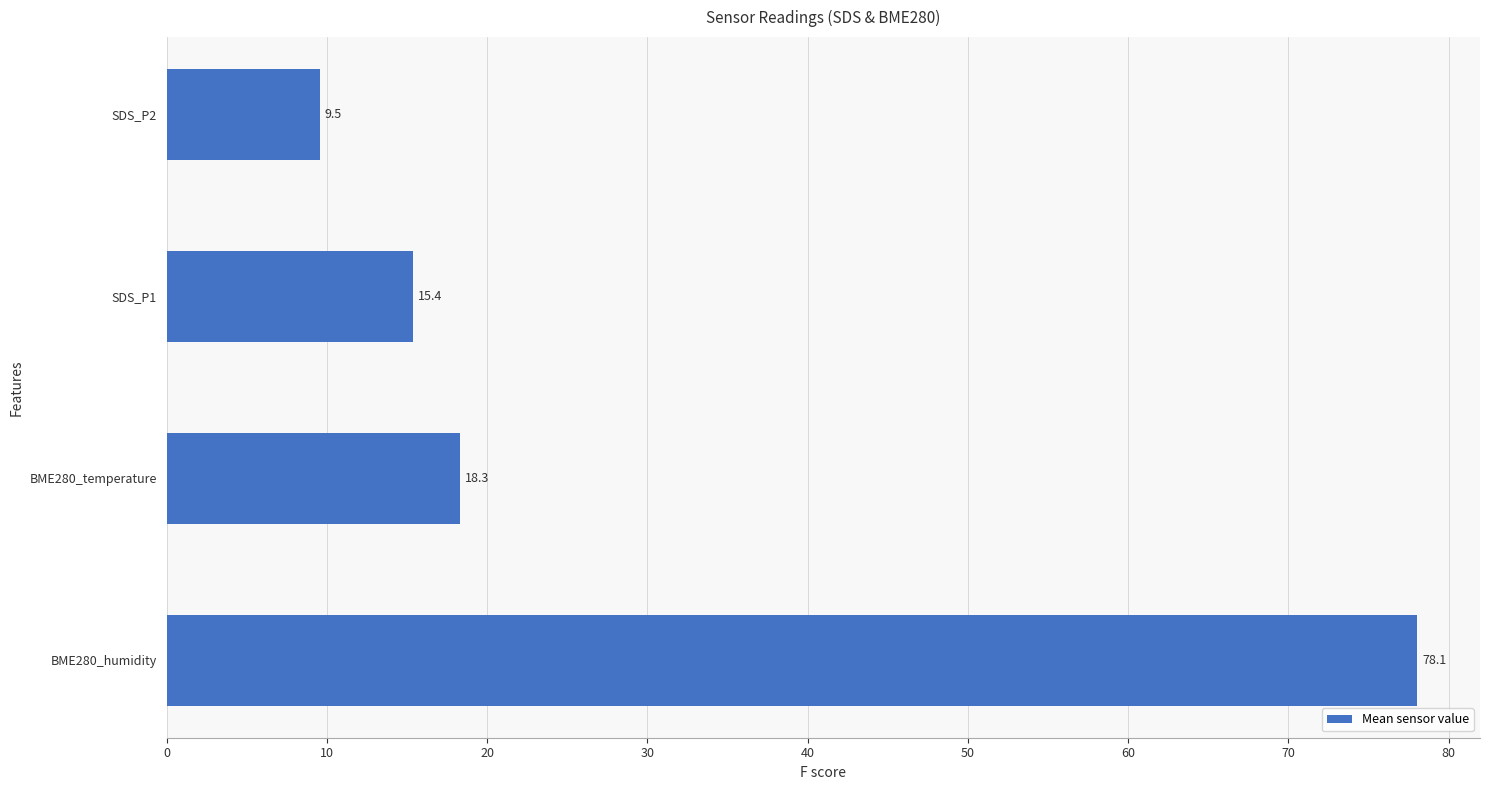

At which category does the chart reach its minimum across all series?

SDS_P2